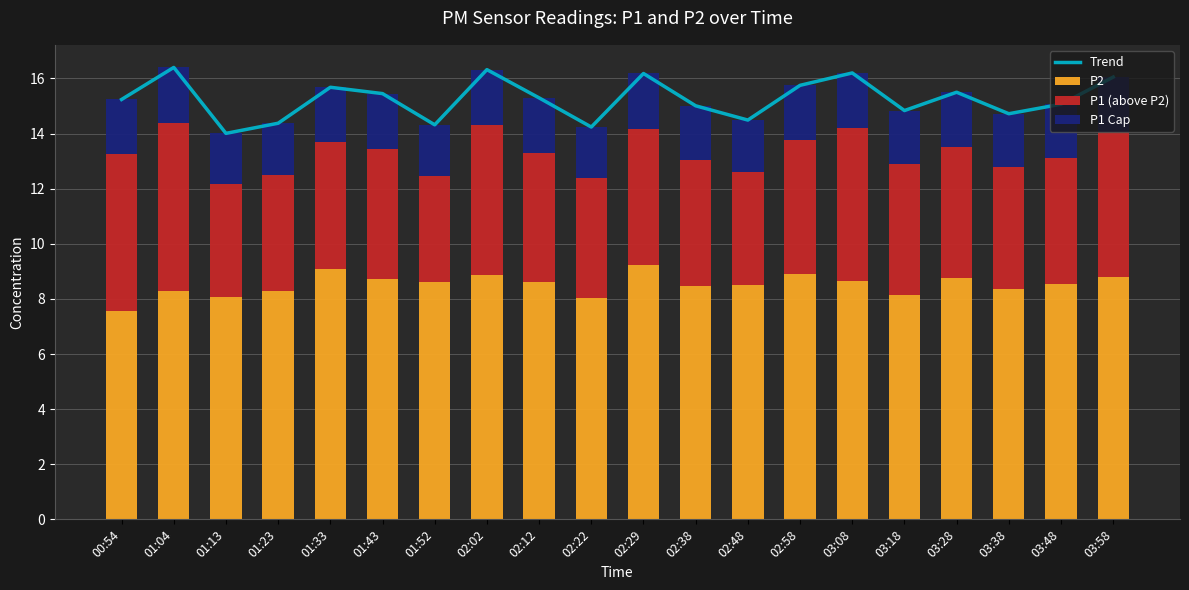

Reading left to right, transcribe all the data shown in this chart.

Trend: 15.2	16.4	14.0	14.4	15.7	15.4	14.3	16.3	15.3	14.2	16.2	15.0	14.5	15.8	16.2	14.8	15.5	14.7	15.1	16.1
P2: 7.5	8.3	8.1	8.3	9.1	8.7	8.6	8.9	8.6	8.0	9.2	8.4	8.5	8.9	8.7	8.2	8.8	8.3	8.6	8.8
P1 (above P2): 5.7	6.1	4.1	4.2	4.6	4.7	3.8	5.4	4.7	4.4	5.0	4.6	4.1	4.8	5.5	4.8	4.8	4.5	4.5	5.3
P1 Cap: 2.0	2.0	1.8	1.9	2.0	2.0	1.9	2.0	2.0	1.9	2.0	2.0	1.9	2.0	2.0	1.9	2.0	1.9	2.0	2.0